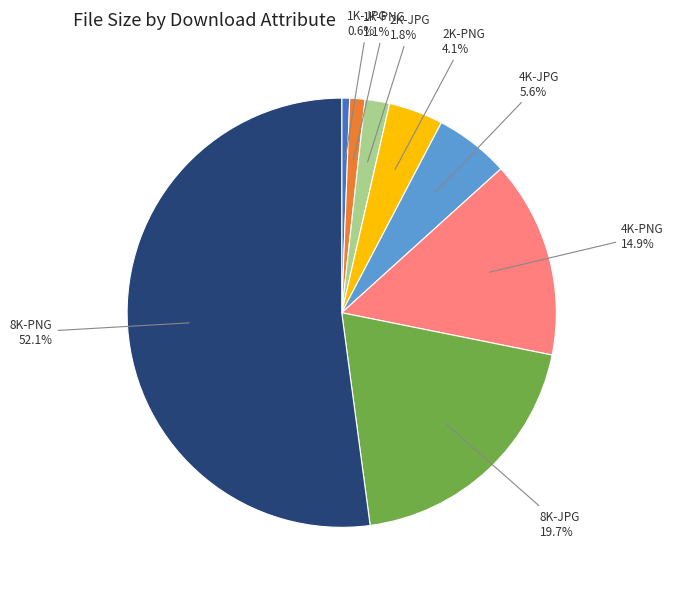

Is there any slice that represents more than half of the pie?

Yes